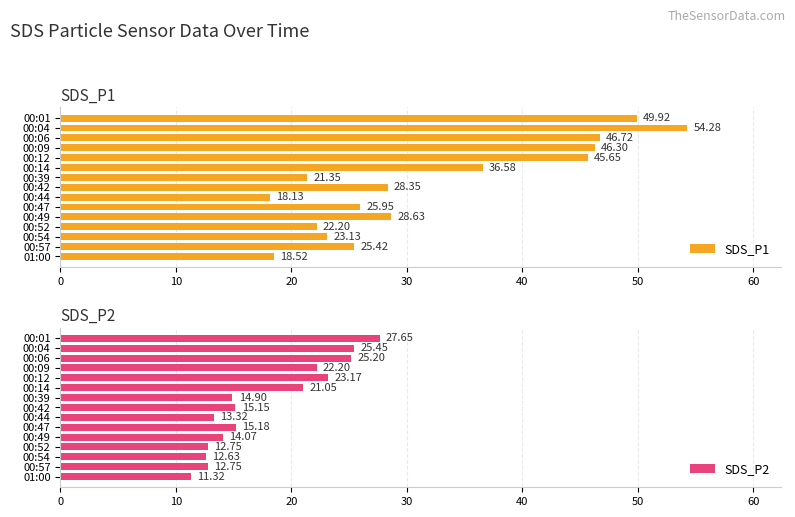

What is the difference between the maximum and second lowest values in the SDS_P2 series?

15.0